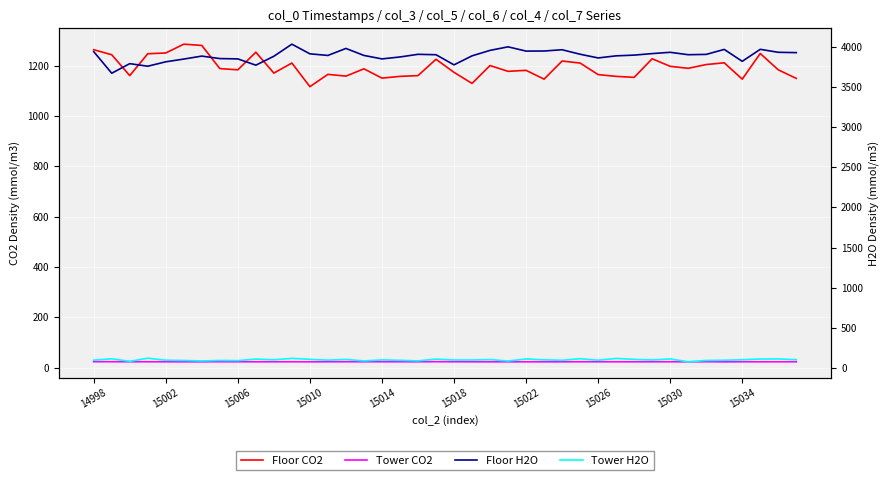

How many lines are shown in the chart?

4